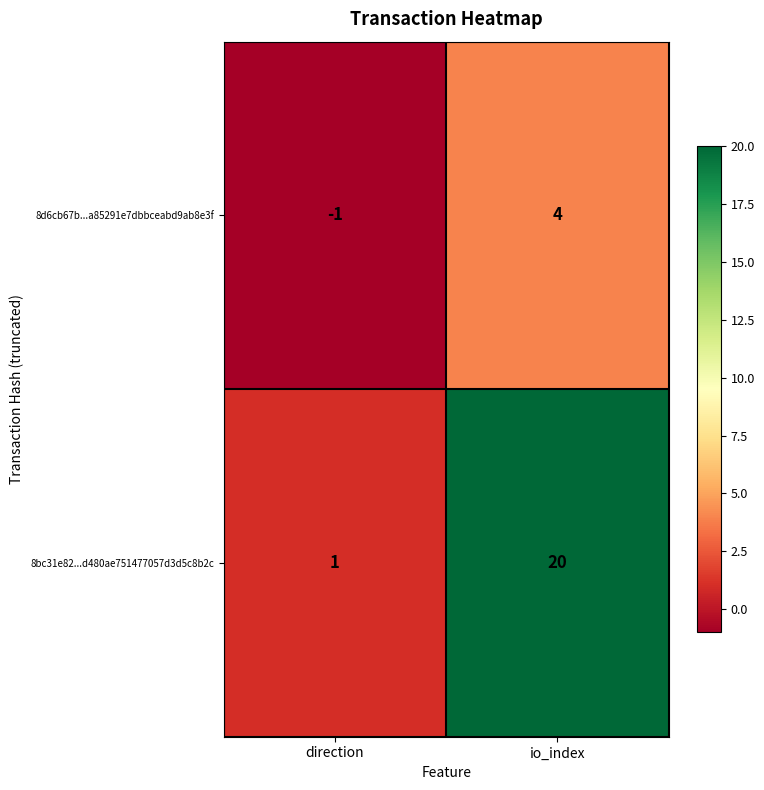

Rank the series at io_index from lowest to highest value.

8d6cb67b...a85291e7dbbceabd9ab8e3f, 8bc31e82...d480ae751477057d3d5c8b2c